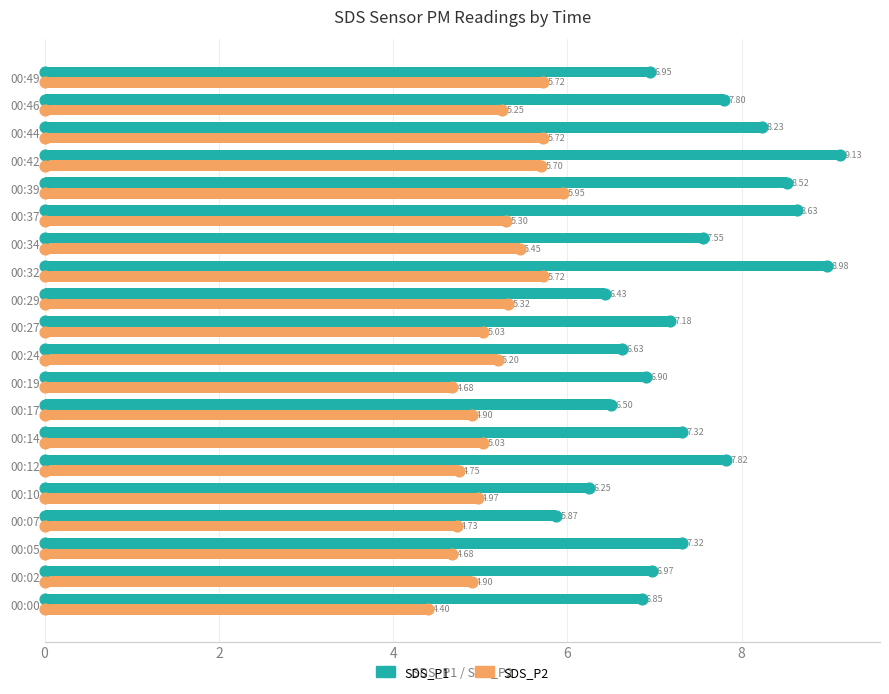

Which series has the largest total across all categories?

SDS_P1